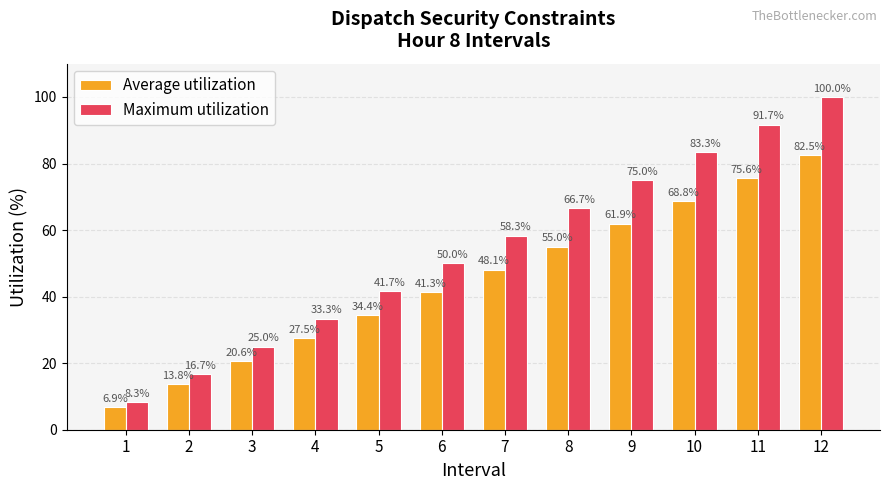

What is the value of the Average utilization bar at the 1st from the left?

6.9